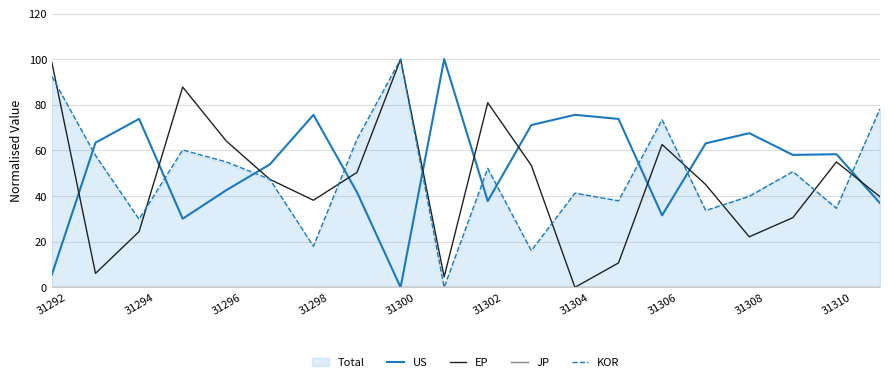

The KOR series shows 29.9 at 31294. True or false?

True